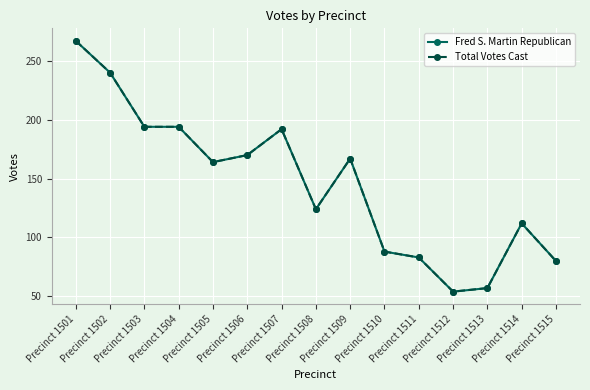

Does the chart have visible grid lines?

Yes